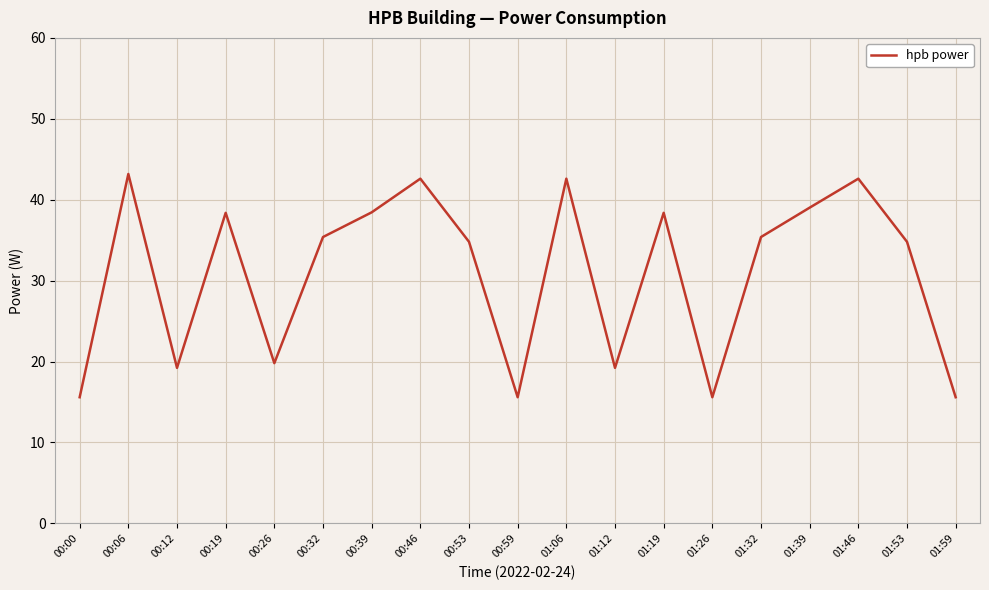

Reading right to left, what are all the values shown in this chart?

15.6	34.8	42.6	39.0	35.4	15.6	38.4	19.2	42.6	15.6	34.8	42.6	38.4	35.4	19.8	38.4	19.2	43.2	15.6